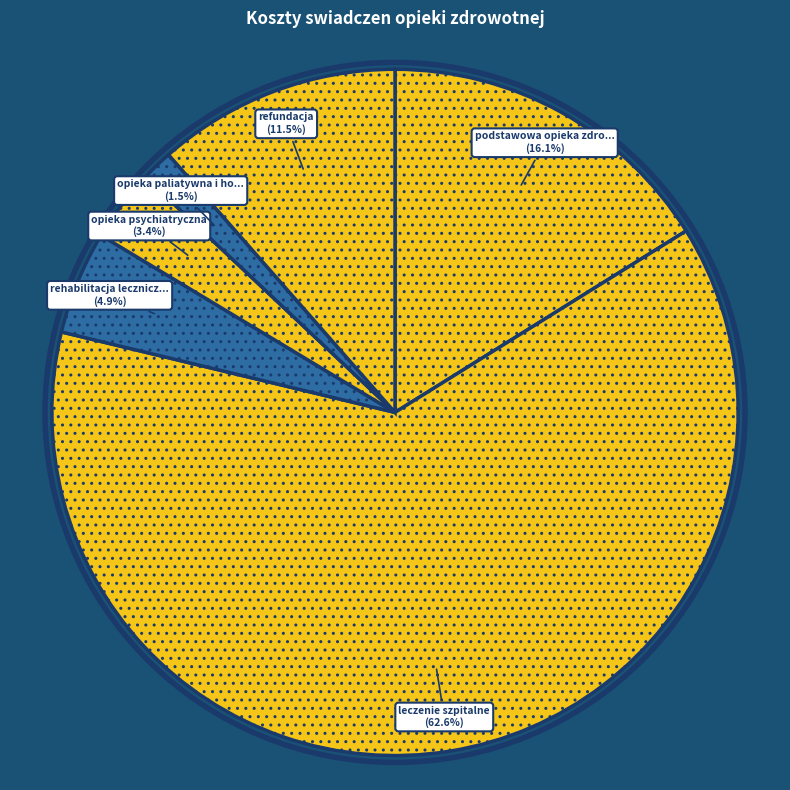

How many slices are in this pie chart?

6